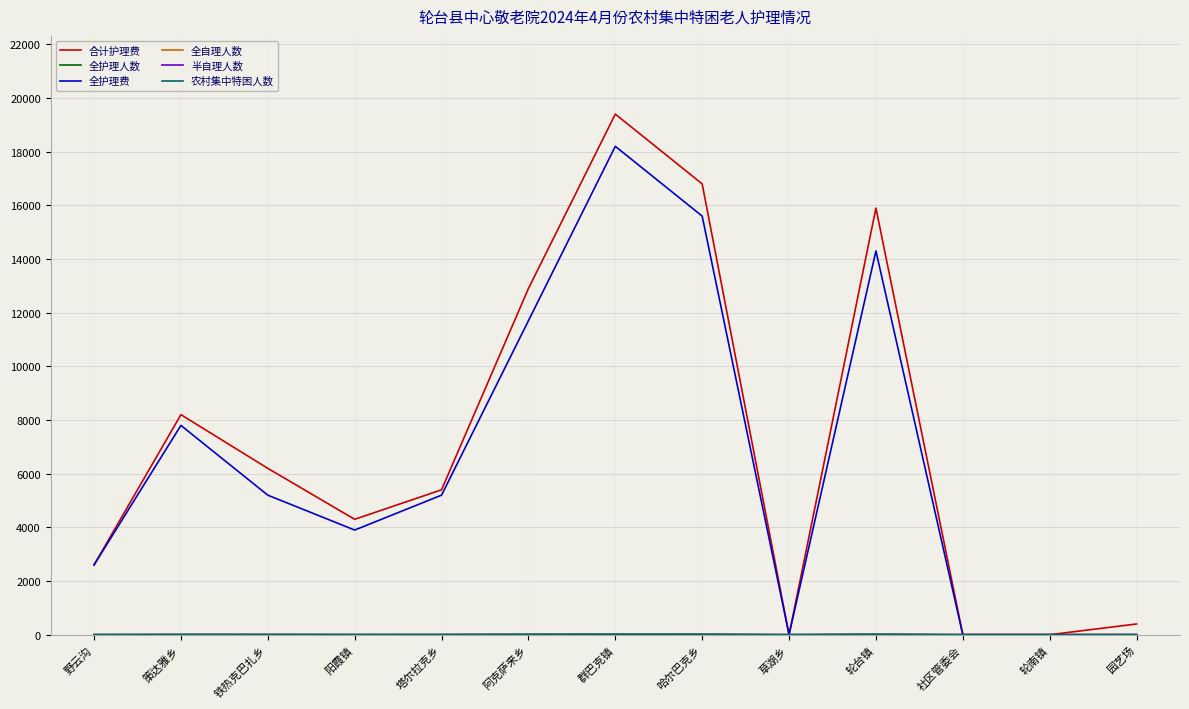

At which label is 合计护理费 closest to 9700?

策达雅乡